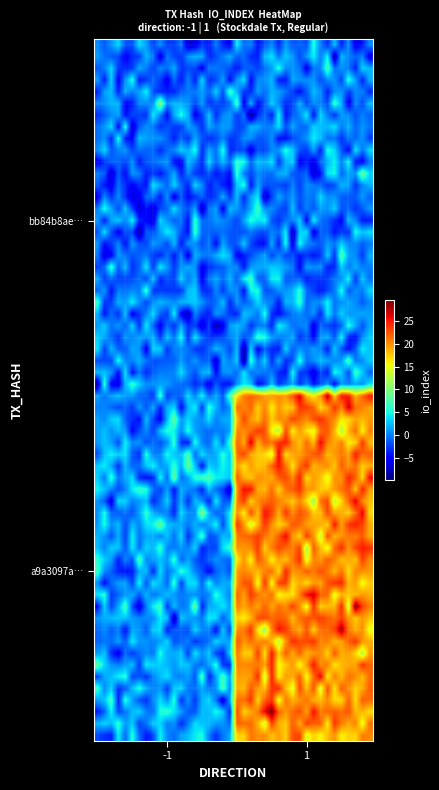

Reading right to left, list all the values displayed in this chart.

bb84b8aec25987ef04de75d3ceab8517d77393a: 1=0	-1=-1
a9a3097a4de28b6886f284740ec2350adcd4199: 1=20	-1=1